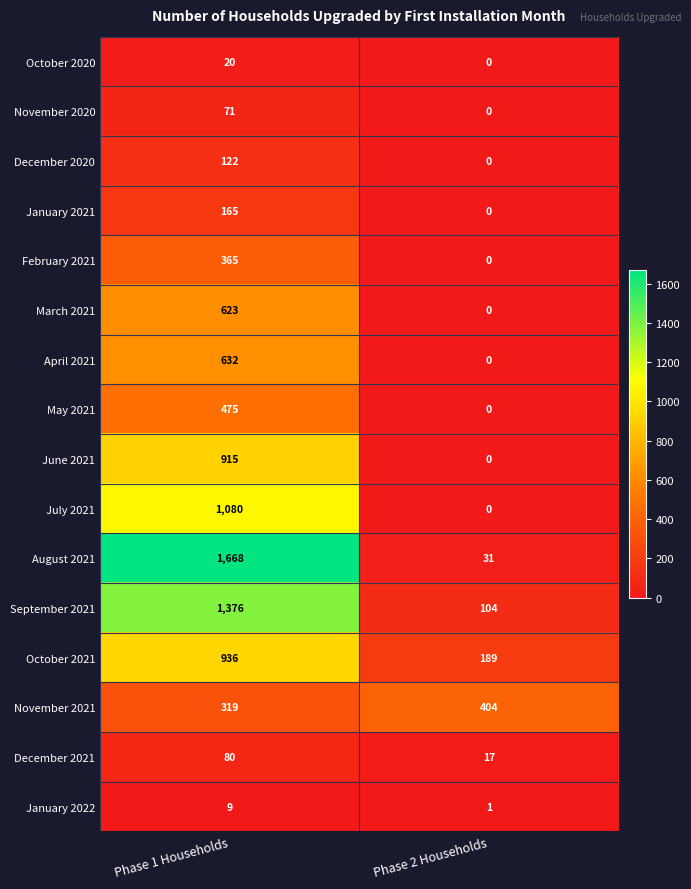

The value of December 2020 at Phase 2 Households is 0. True or false?

True